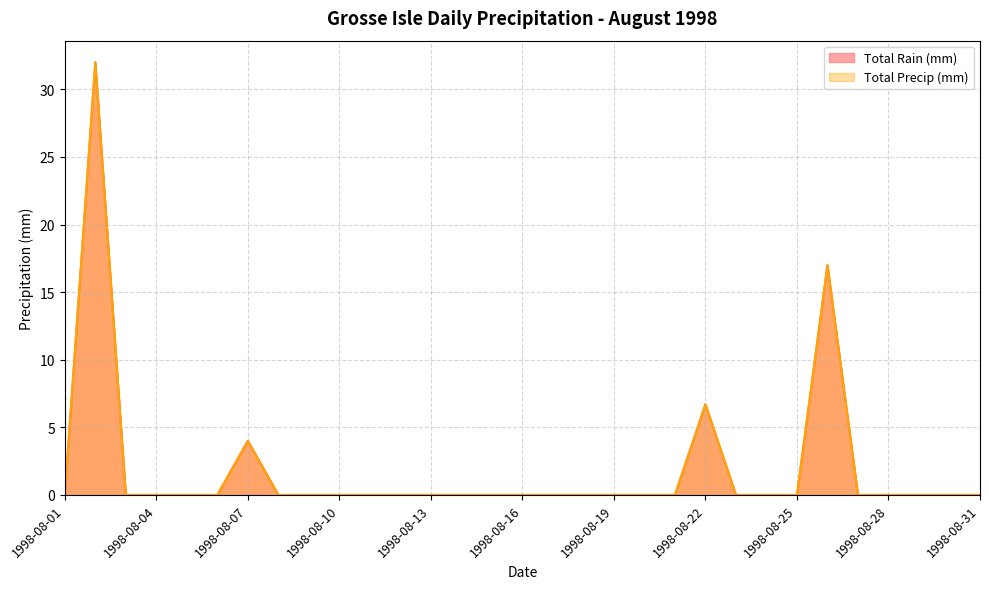

What is the average value of the Total Precip (mm) series?

1.9